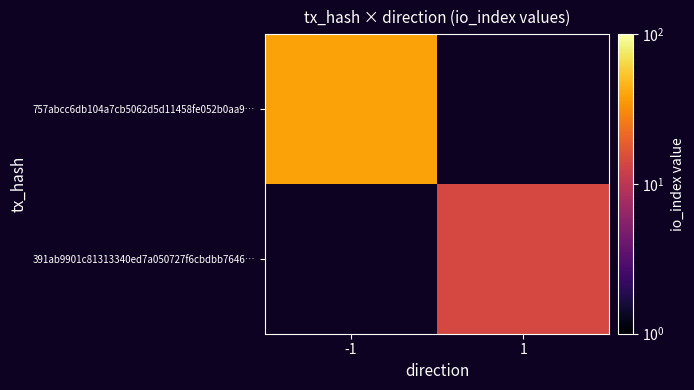

What is the maximum value shown in the chart?

39.0